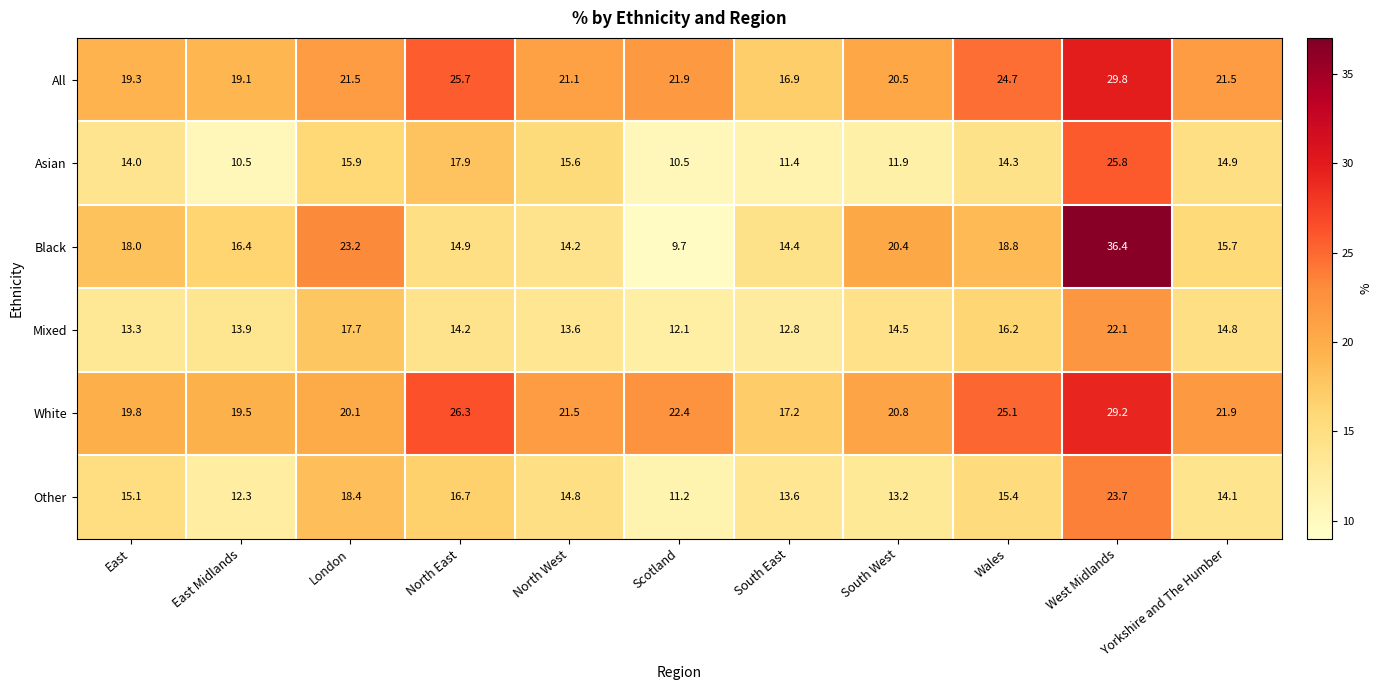

What is the average value of the Black series?

18.4